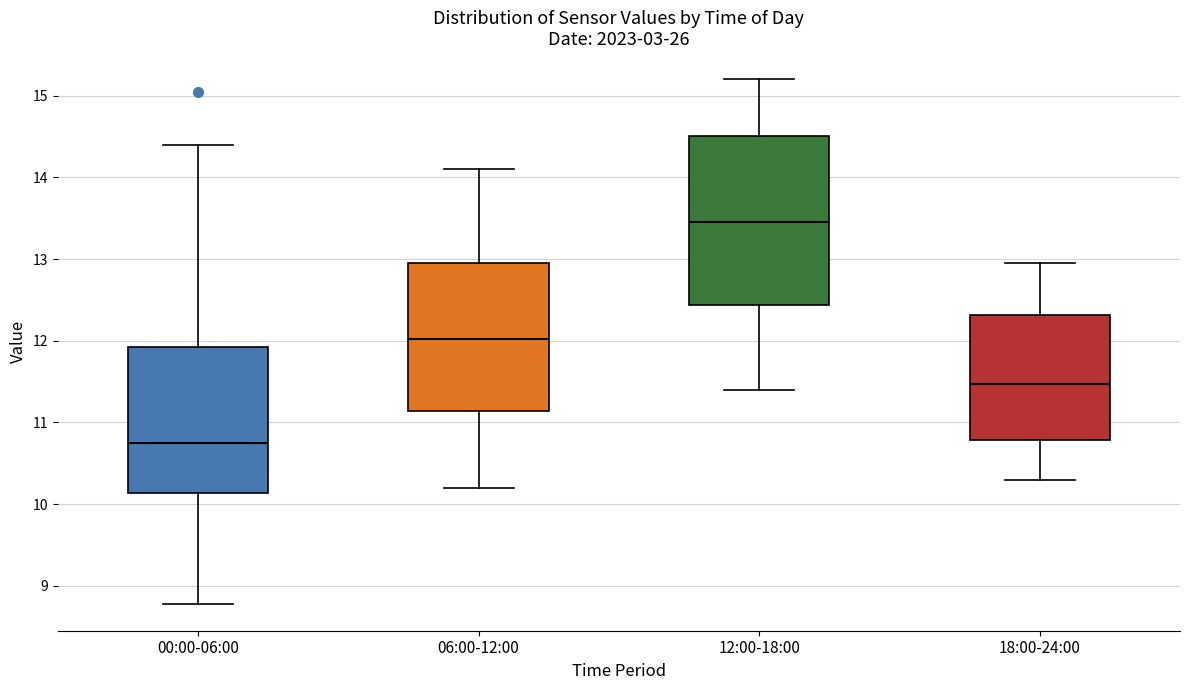

Which box has the lowest median line?

00:00-06:00